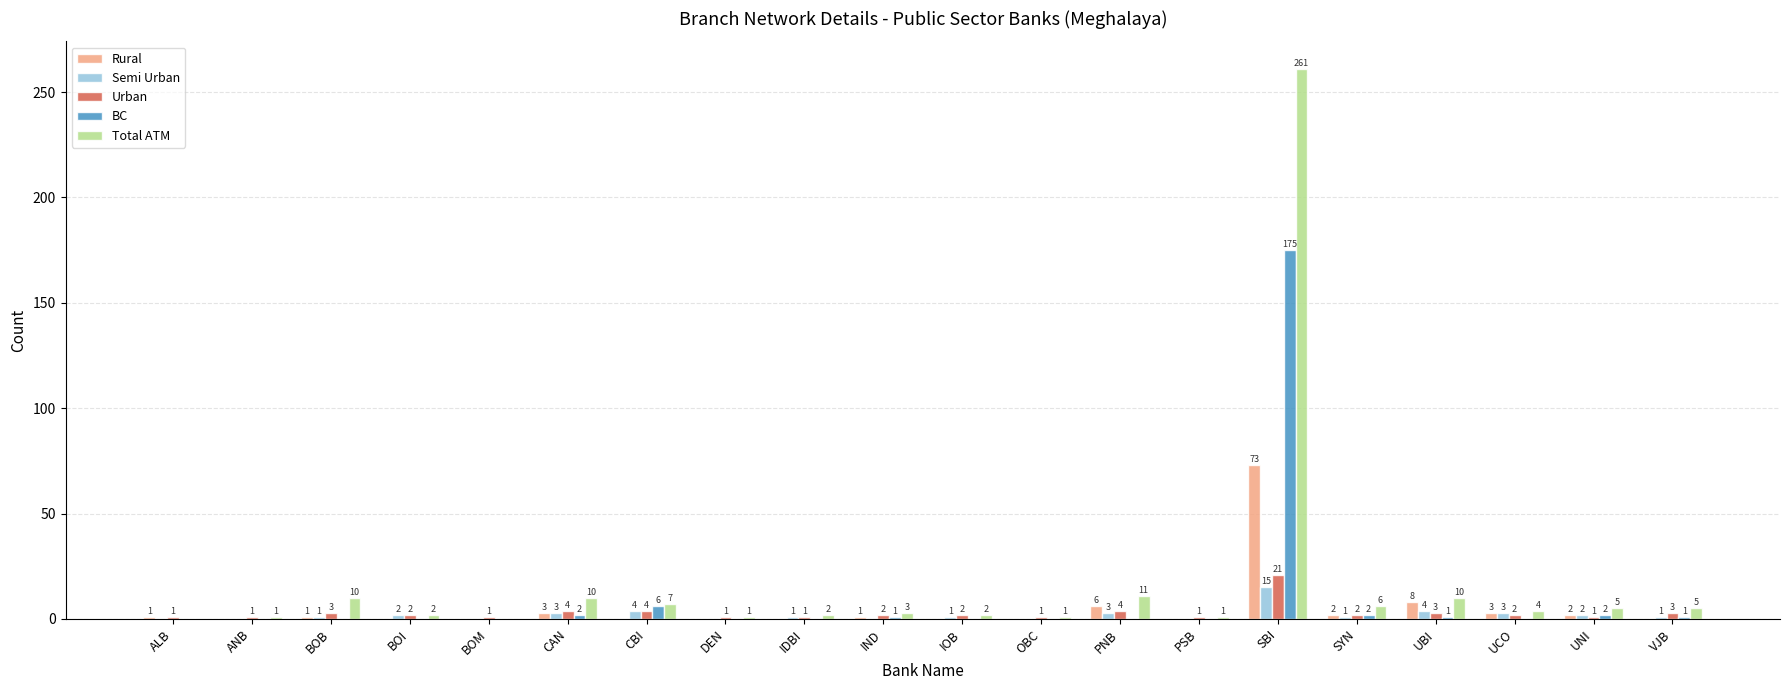

What is the sum of all Rural values?

100